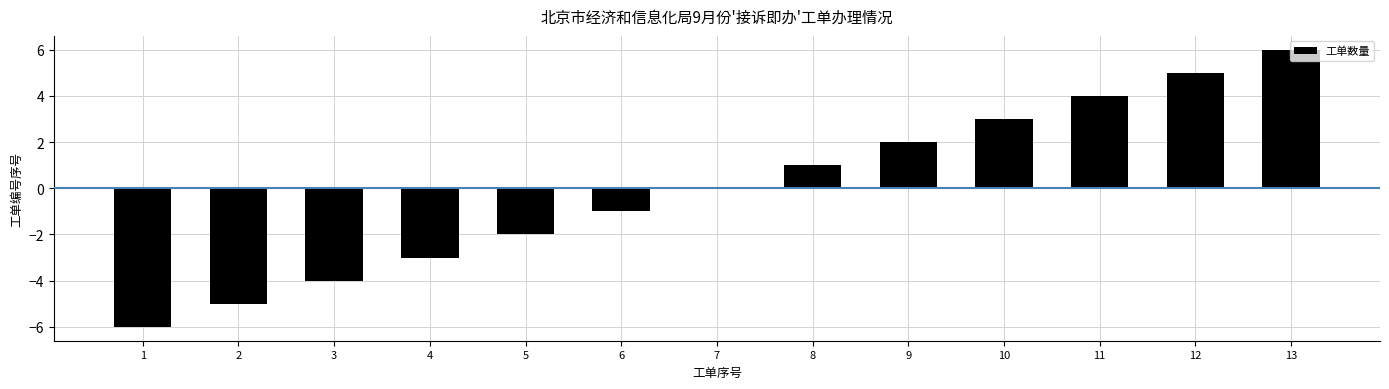

Are the bars horizontal?

No